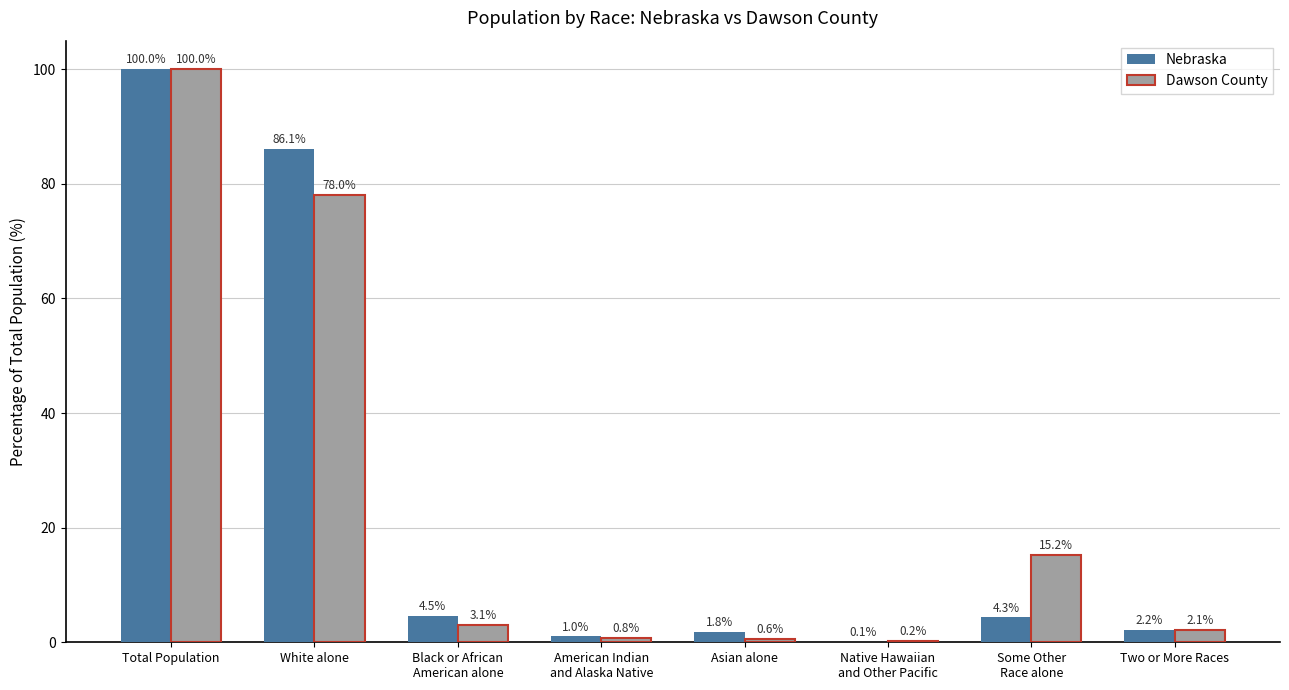

What is the total value across all series at Total Population?

200.0